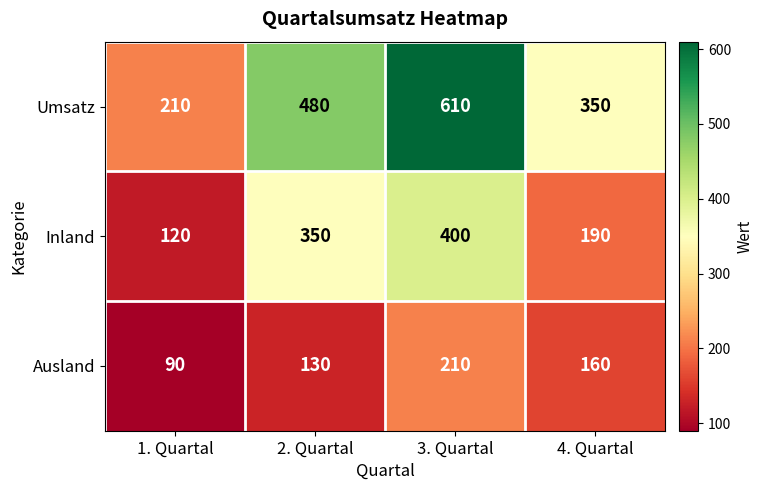

Which category has the lowest value across all series?

1. Quartal